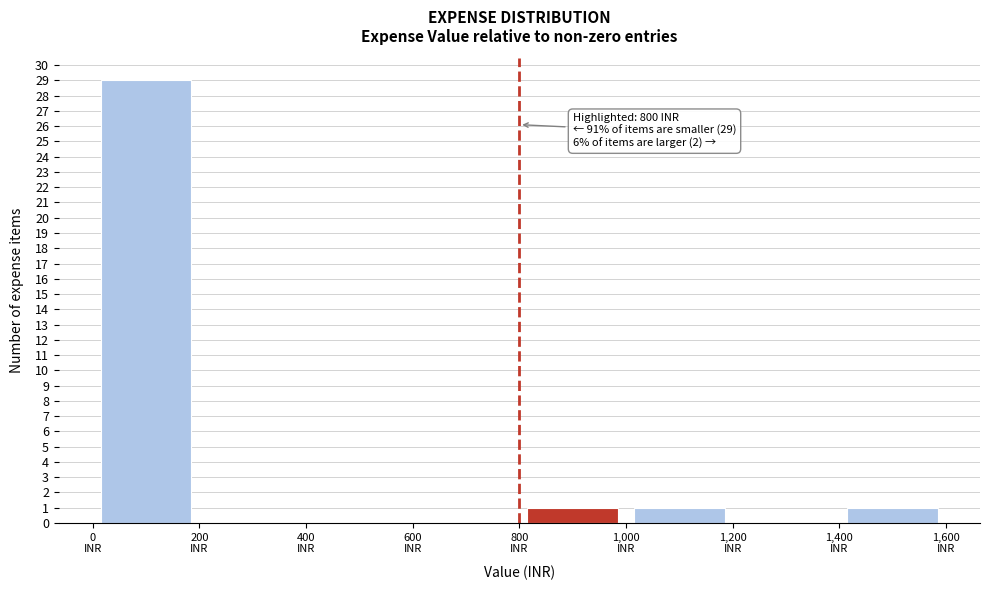

Which range on the x-axis has the tallest bar?

0 to 200